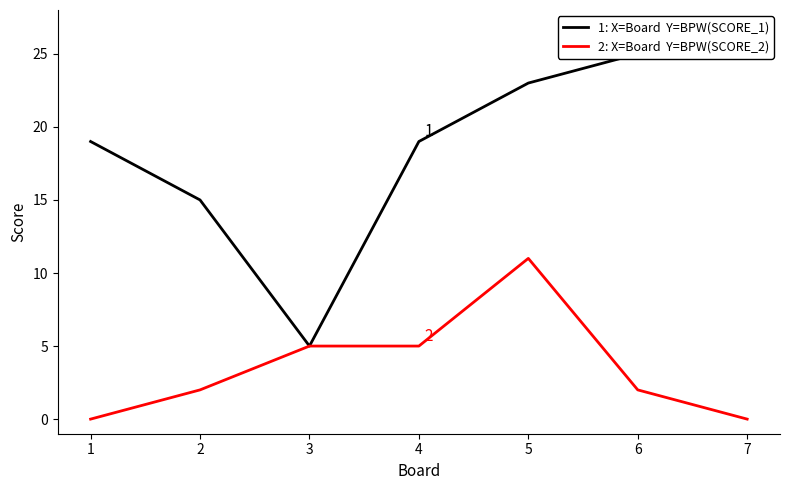

Does the chart display data point markers on the line(s)?

No